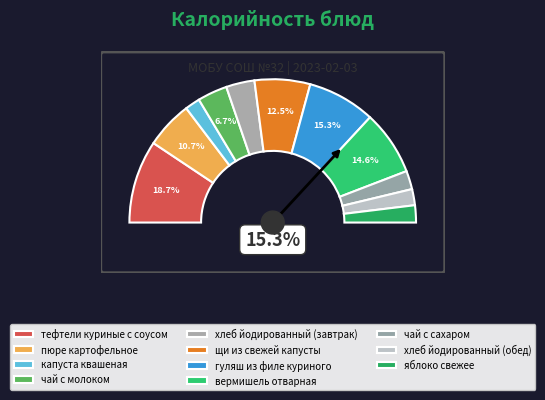

Does вермишель отварная account for over 50% of the chart?

No